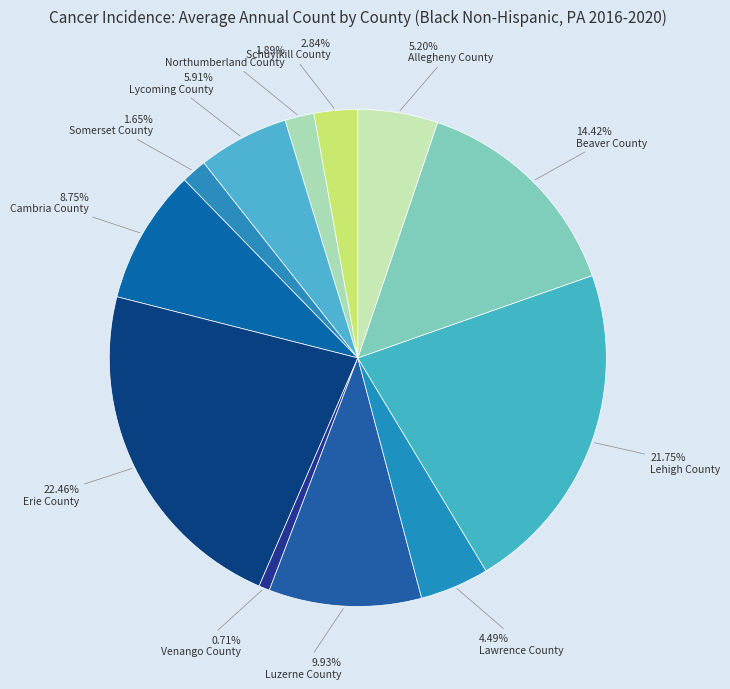

Approximately how many times larger is the value at Cambria County compared to Beaver County?

0.6